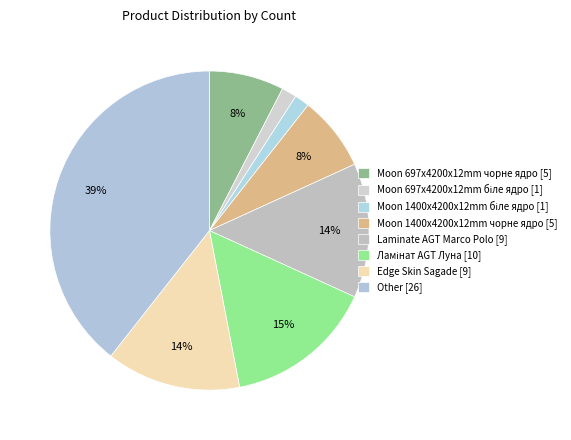

Count the number of slices in the pie.

8